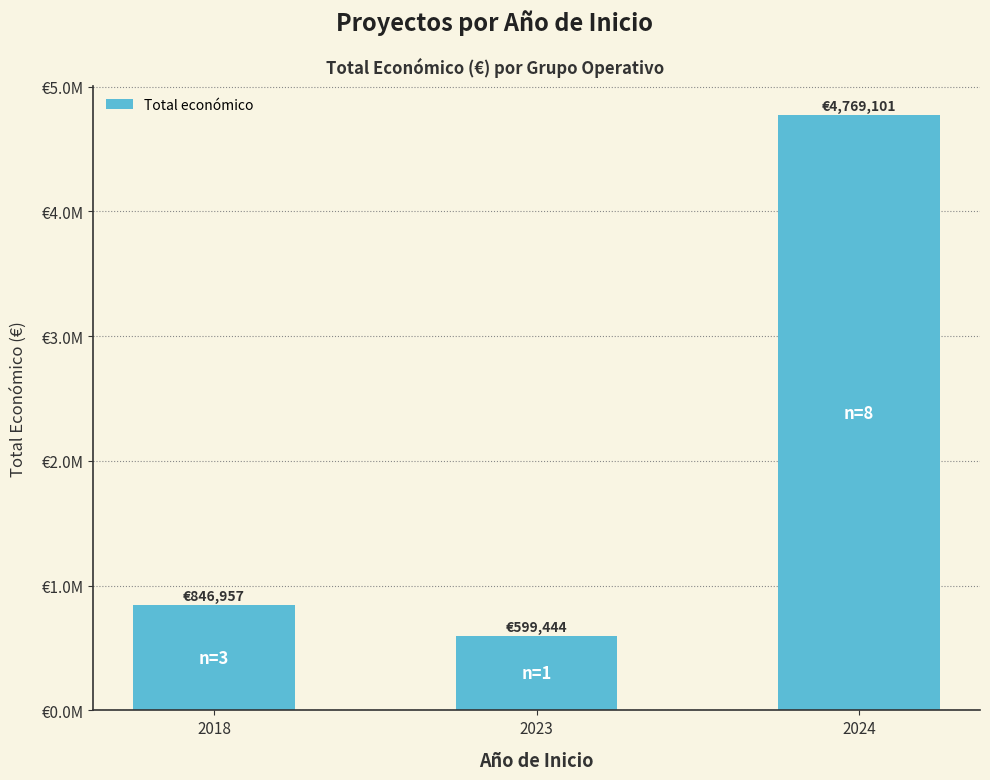

What is the minimum value shown in the chart?

599444.0